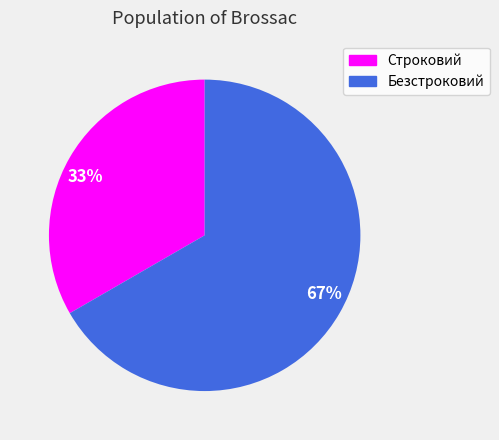

Count the number of slices in the pie.

2